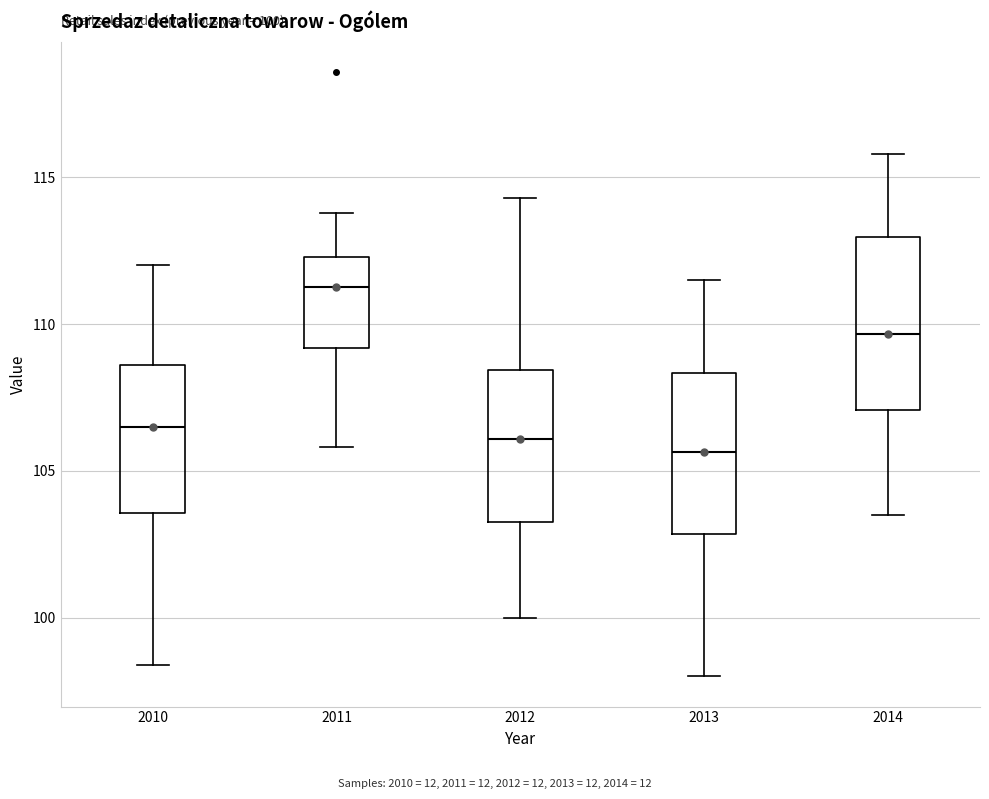

Which box's median line is the highest?

2011